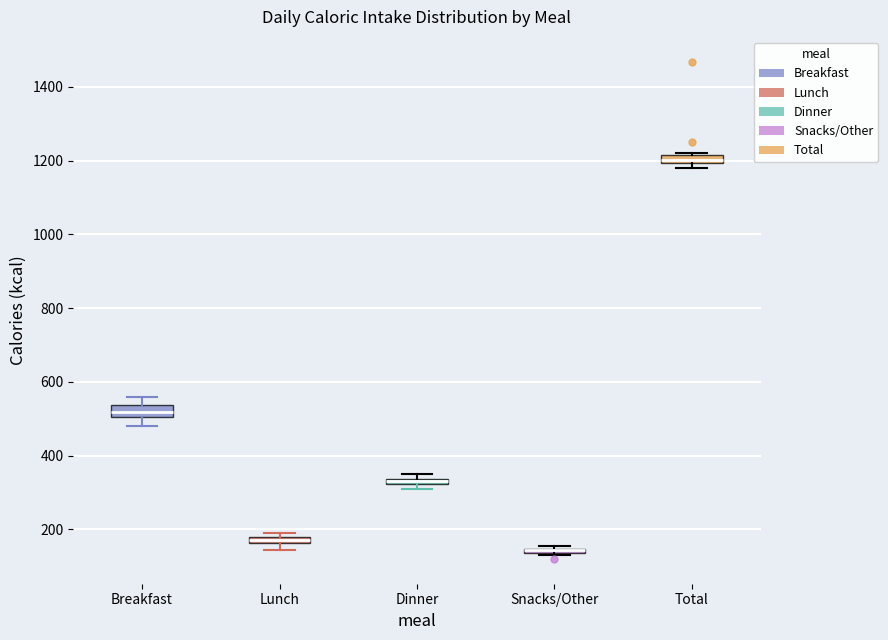

Where is the lower edge of the box for Lunch on the y-axis? The values are not printed on the chart, so give them approximately, as read against the axis.

160